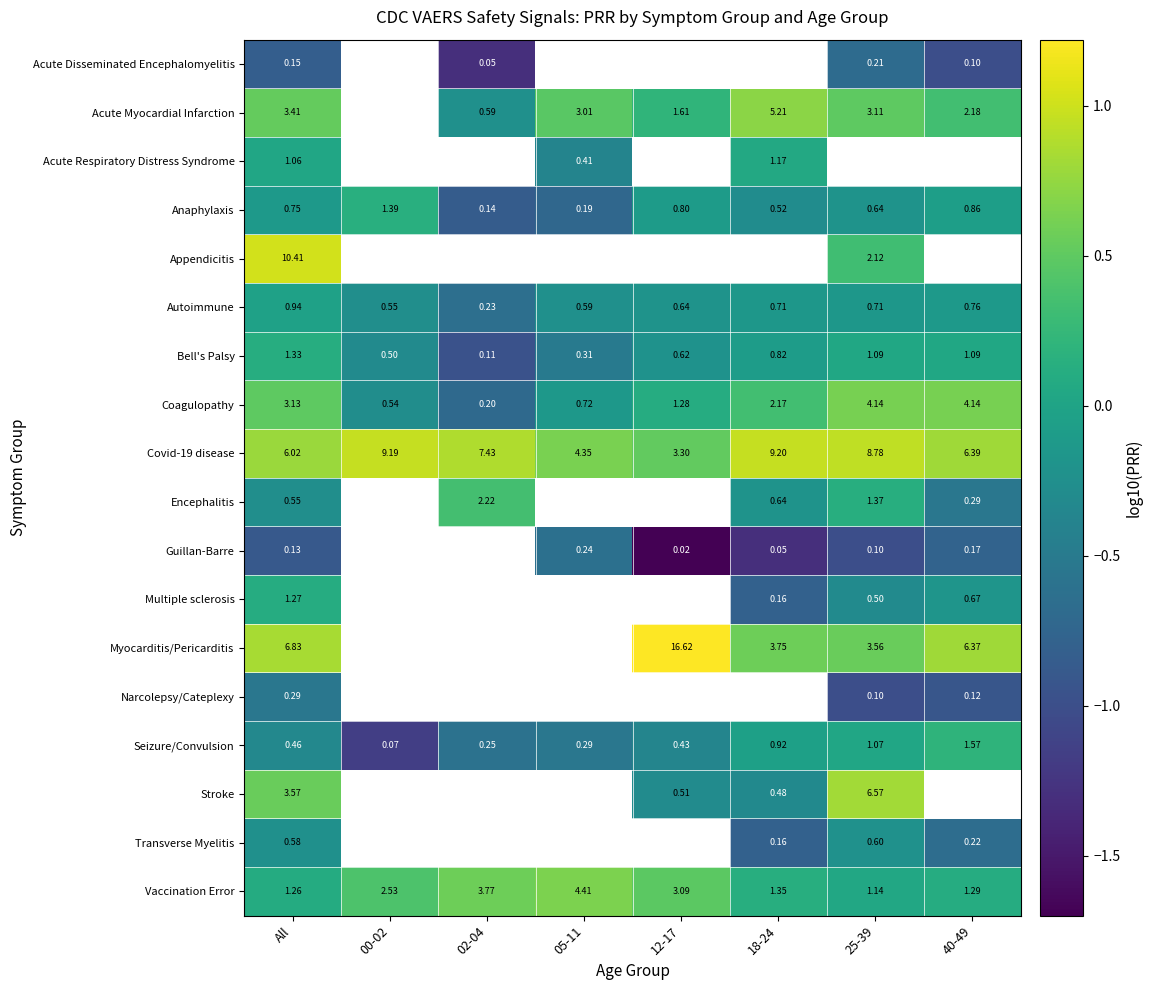

Which series changed the most between All and 25-39?

Appendicitis